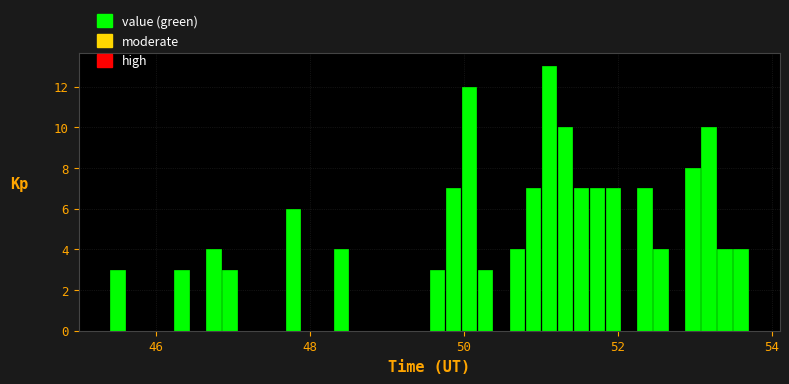

Read against the x-axis, roughly where is the centre of the tallest bar?

51.2